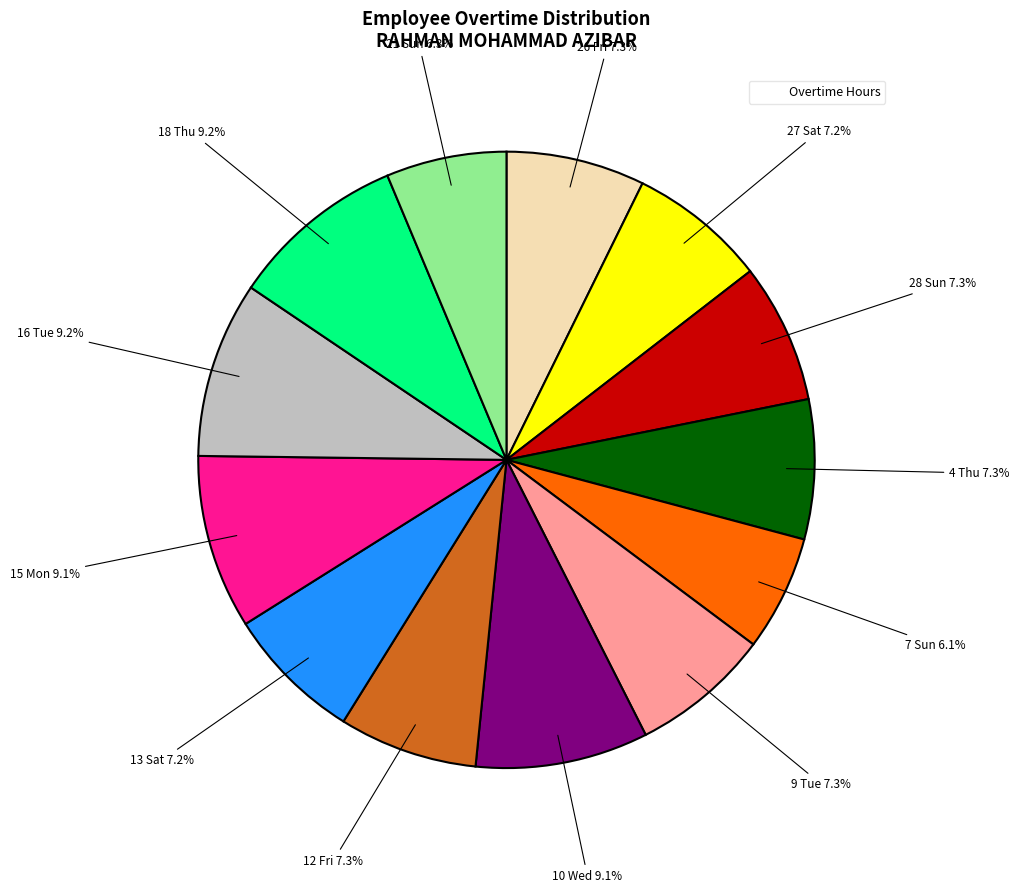

To the nearest percent, what is the difference between the largest and smallest slice percentages?

3%